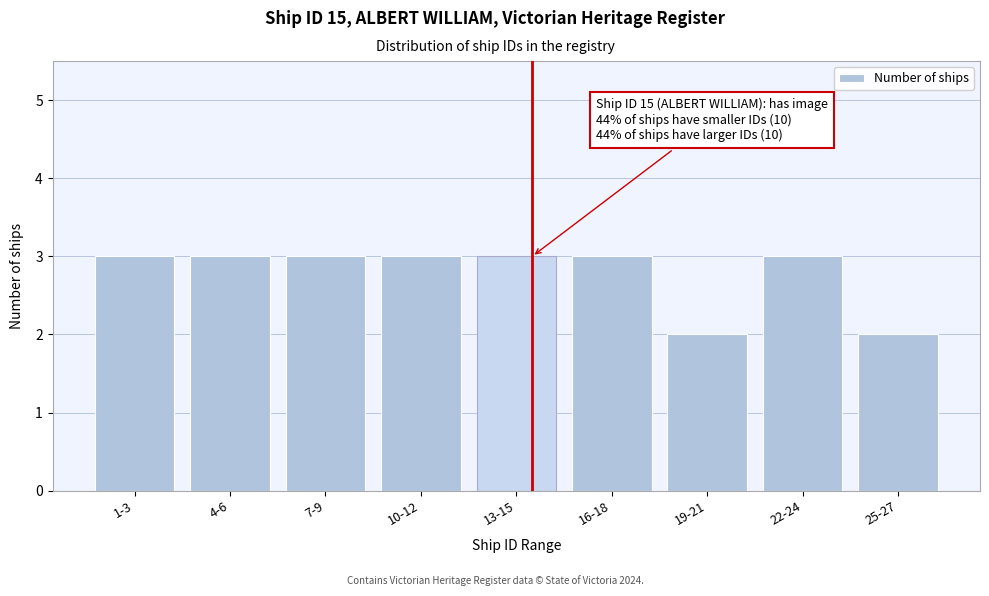

Reading right to left, extract all data points from this chart.

25-27=2	22-24=3	19-21=2	16-18=3	13-15=3	10-12=3	7-9=3	4-6=3	1-3=3